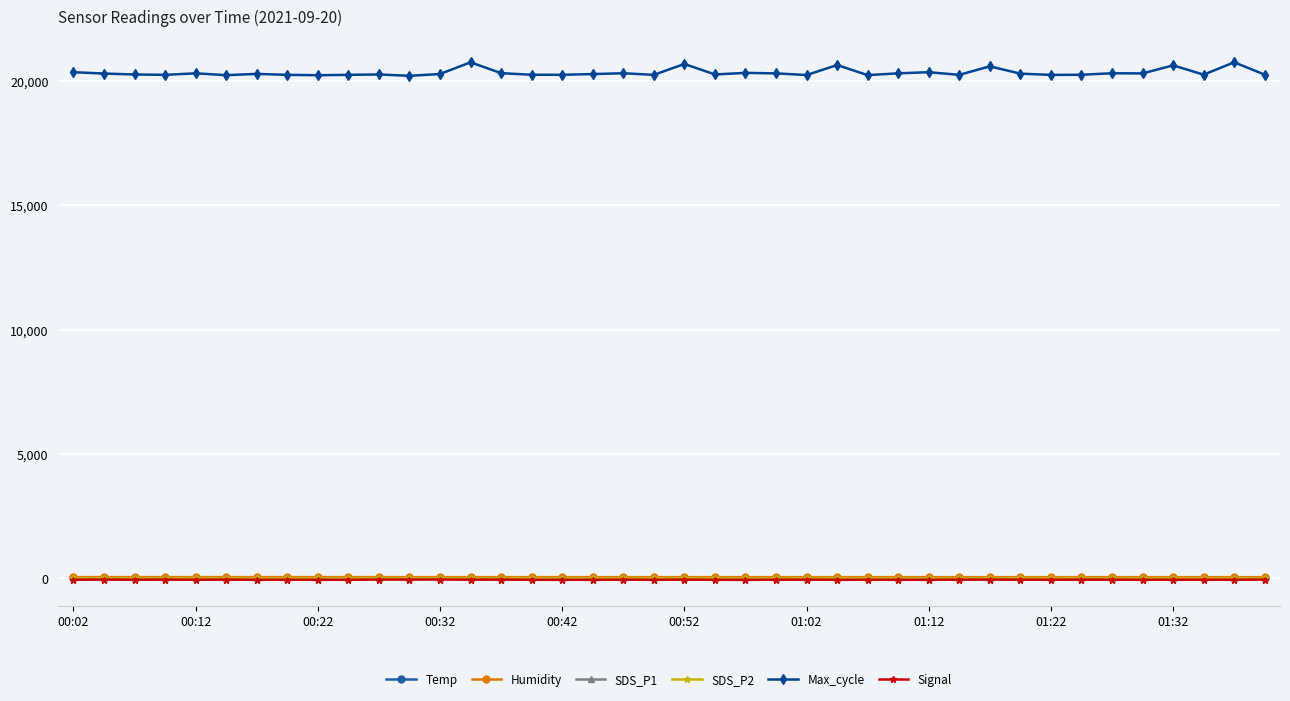

True or false: Temp and Max_cycle intersect in this chart.

False